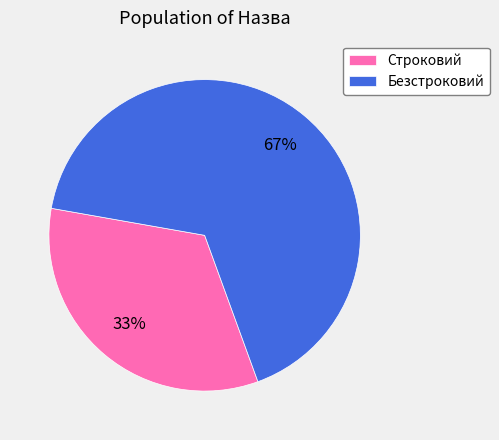

Which slice is the largest?

Безстроковий